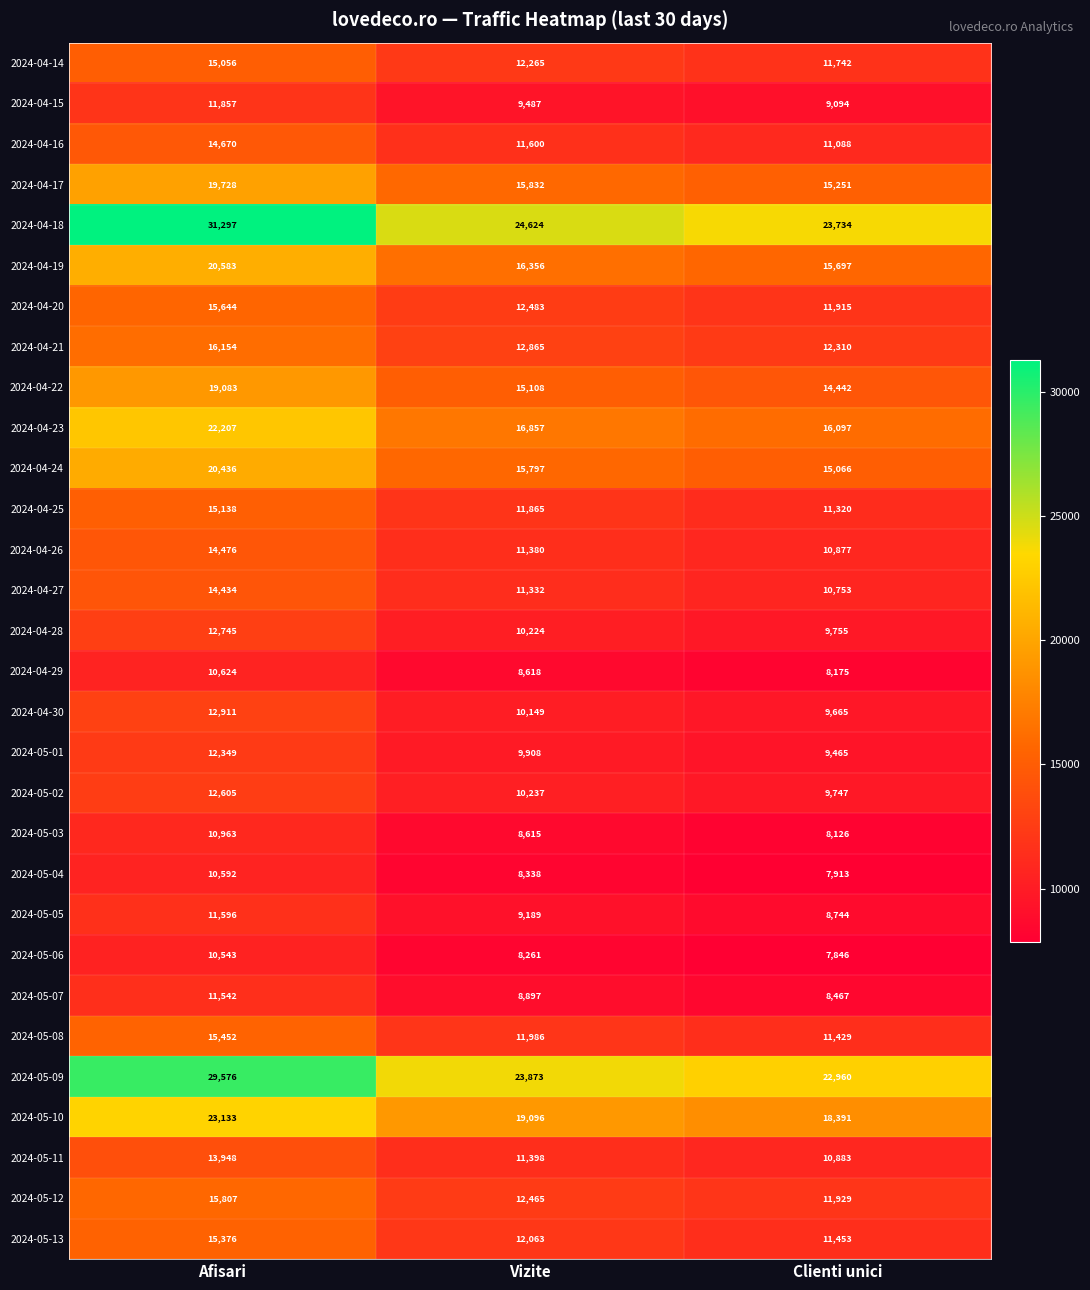

At which category is the sum across all series the highest?

Afisari